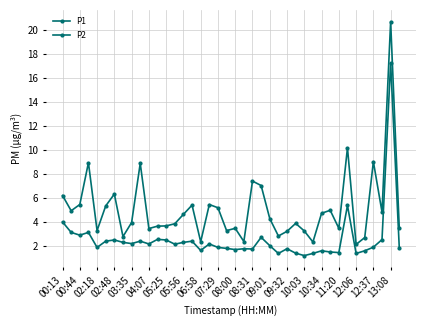

True or false: P2 and P1 intersect in this chart.

False